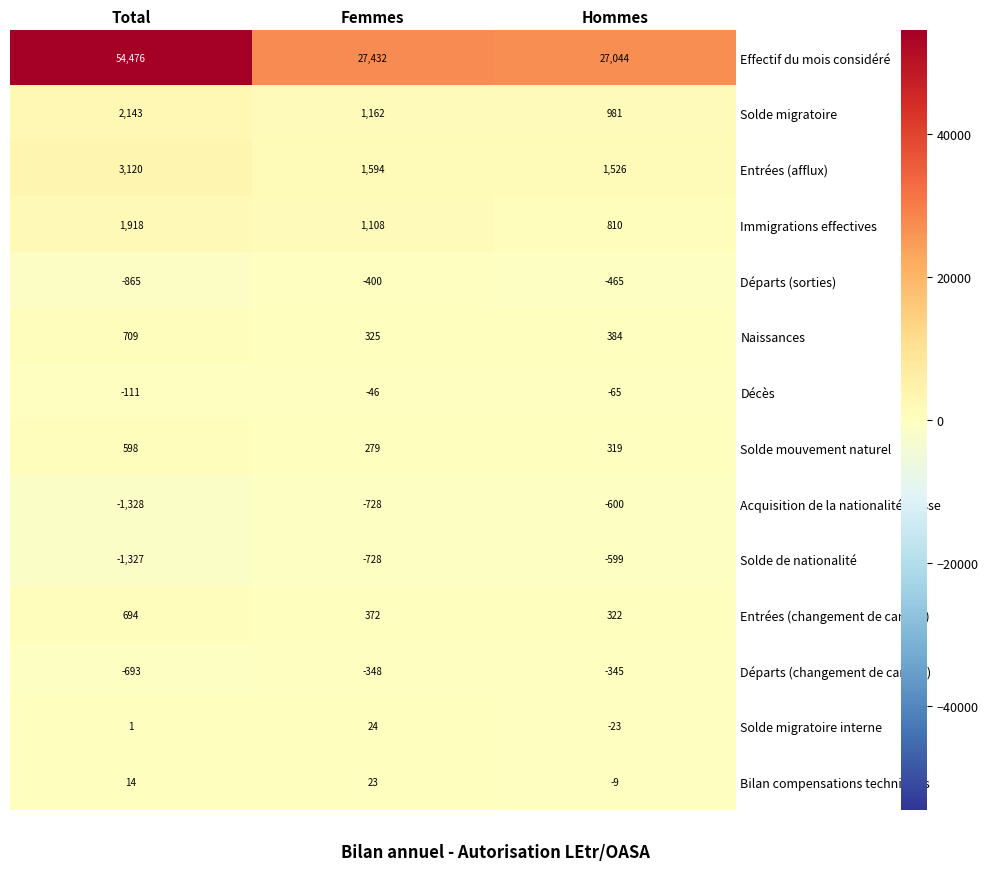

Where does the Départs (sorties) series first go above -465?

Femmes